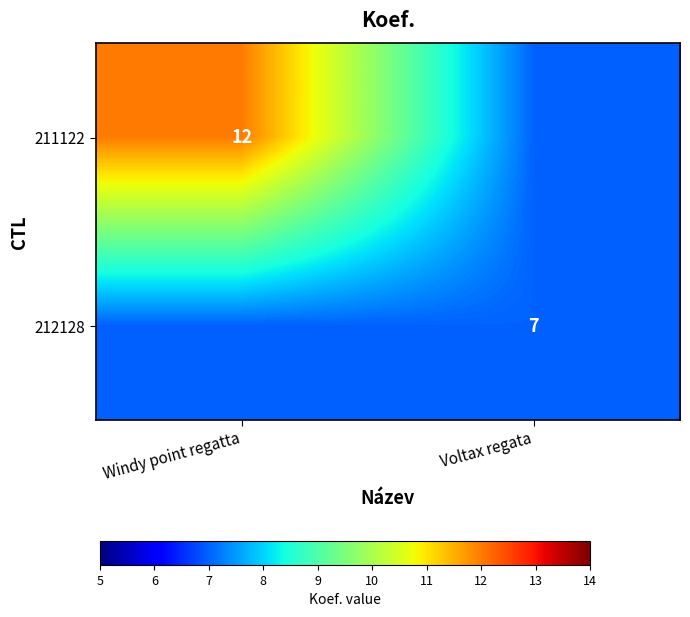

The value of 212128 at Voltax regata is 3. True or false?

False